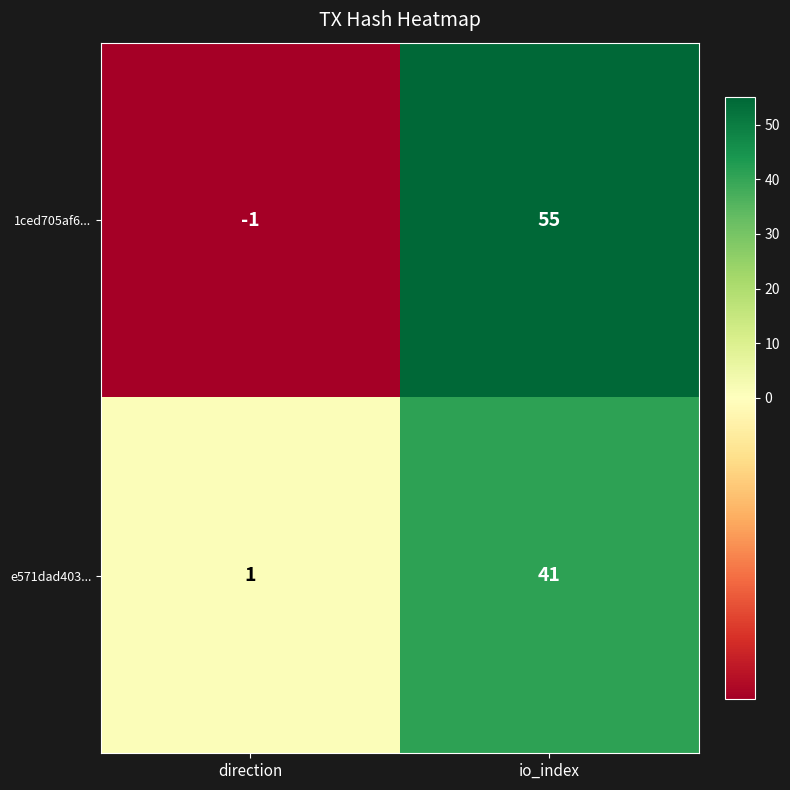

Where is 1ced705af6... nearest to the value 27?

direction